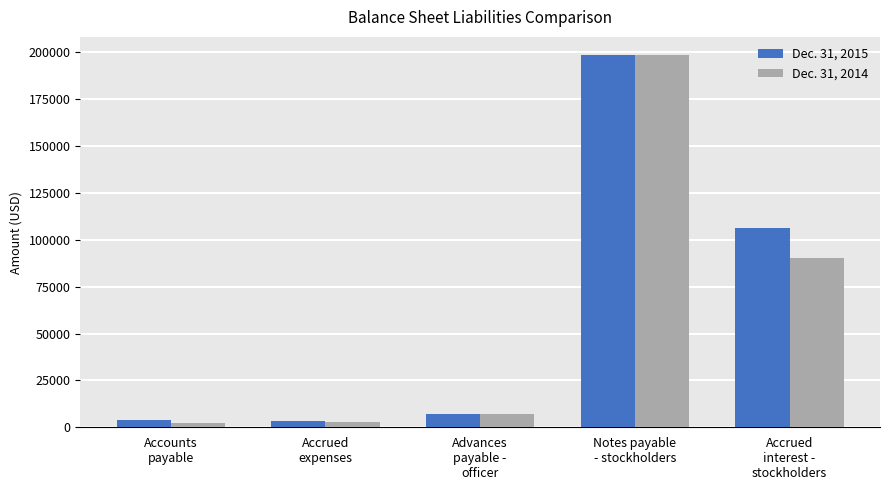

List the series in order of their overall mean, lowest first.

Dec. 31, 2014, Dec. 31, 2015